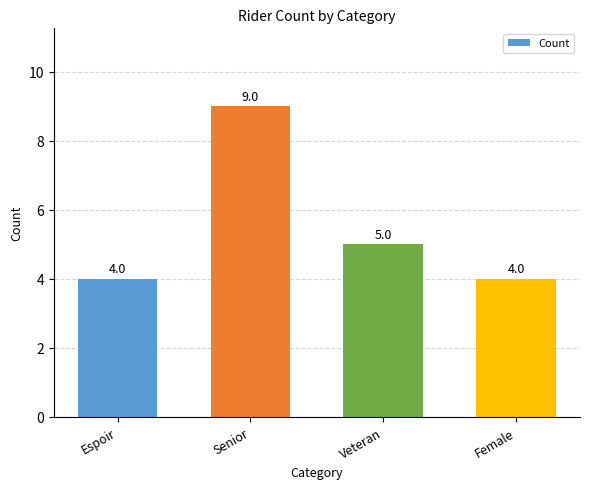

Reading left to right, extract all data points from this chart.

4	9	5	4